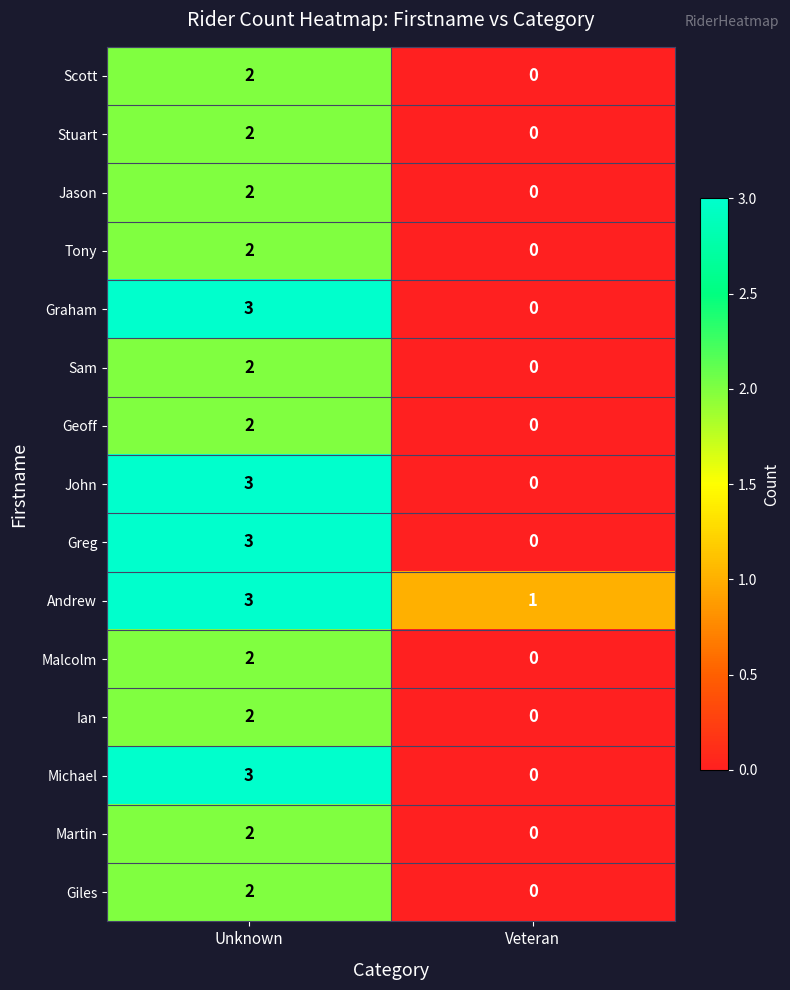

The value of Martin at Unknown is 3. True or false?

False